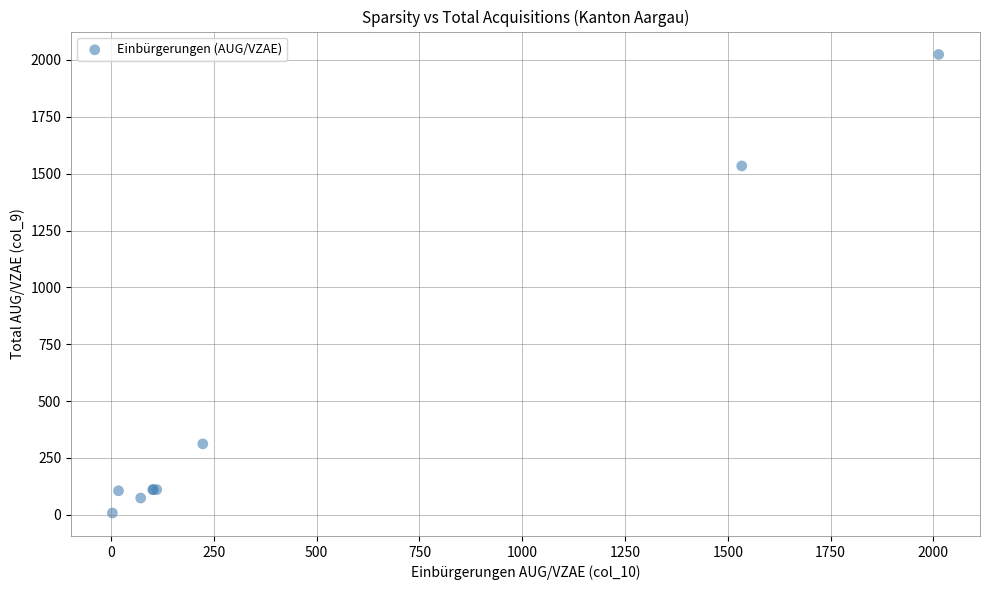

What Y value in the scatter plot is closest to 1016?

1534